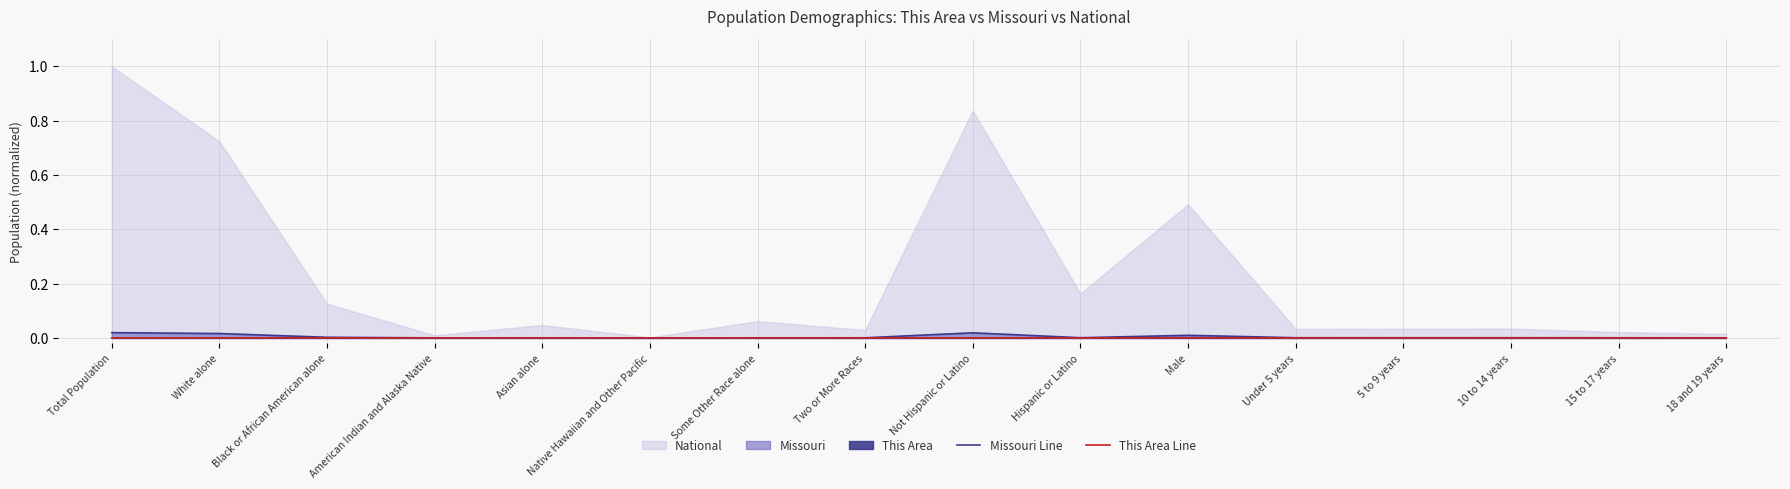

Where is the first local maximum for This Area Line?

Asian alone